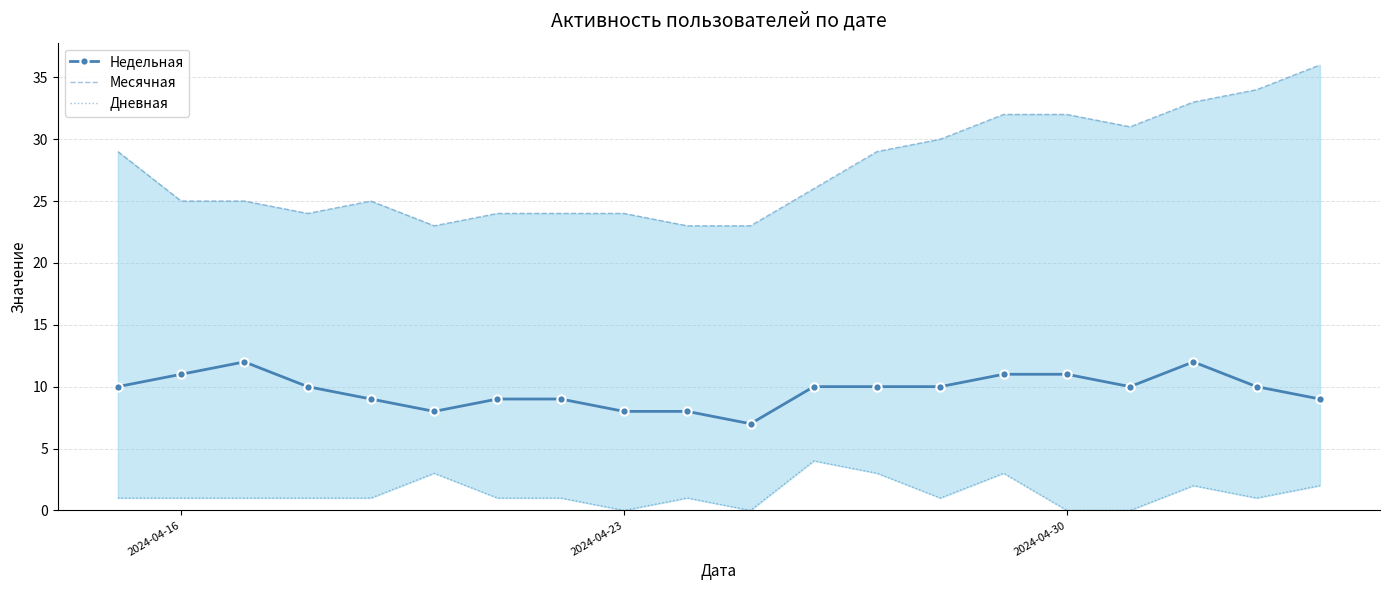

True or false: Дневная and Недельная cross at least once.

False